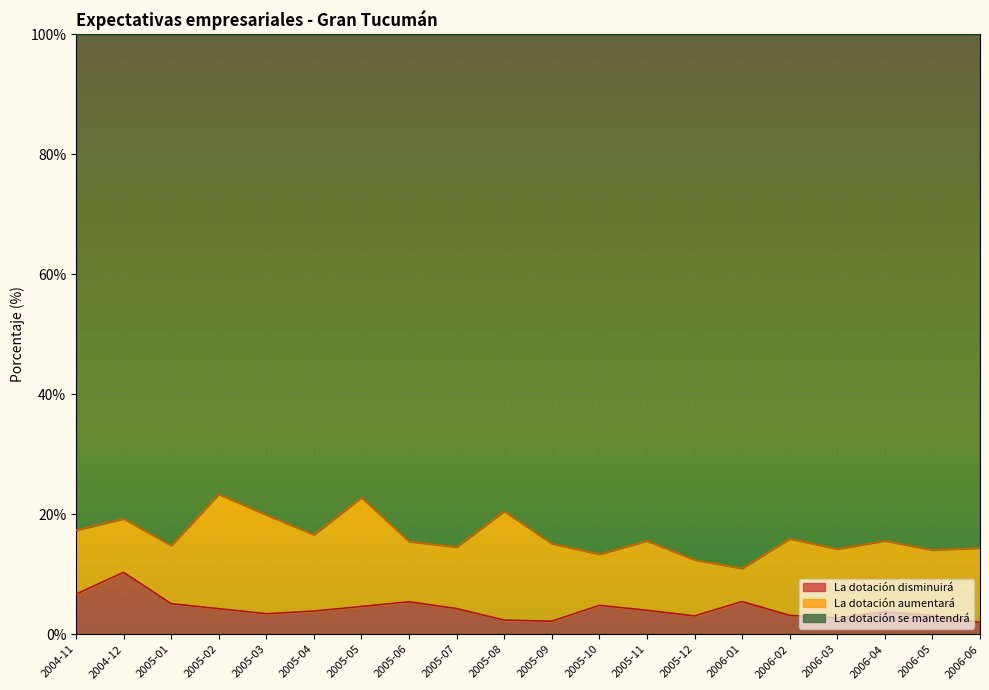

How many values in the La dotación disminuirá series are below 3?

4